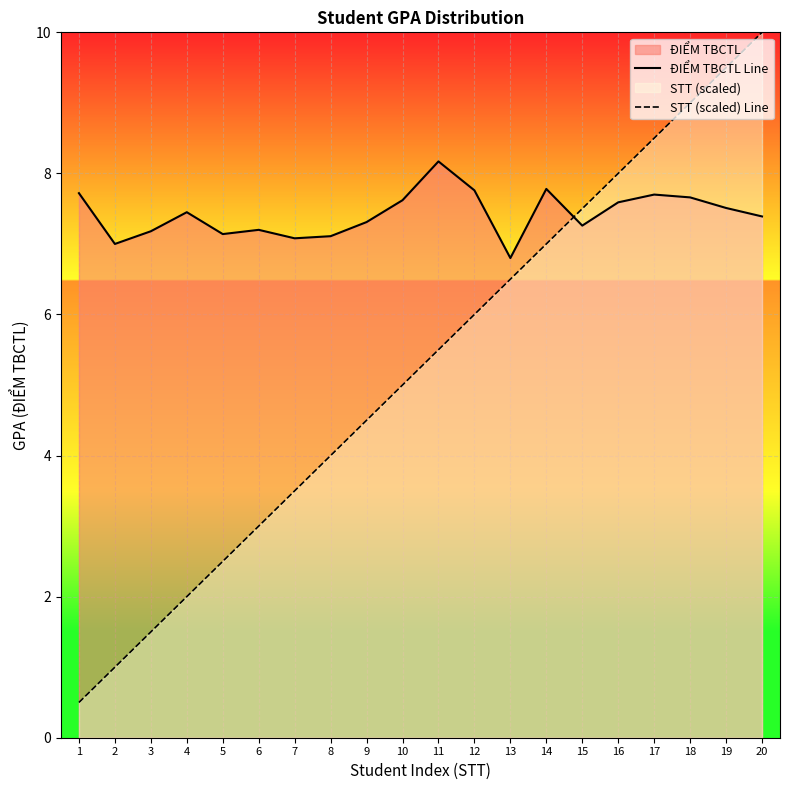

Is it true that STT (scaled) Line equals 0.5 at 1?

True